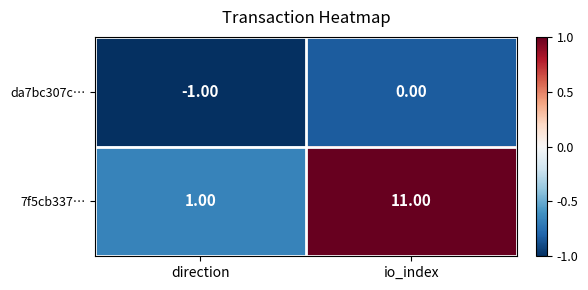

What is the sum of the 7f5cb337… values at direction and io_index?

12